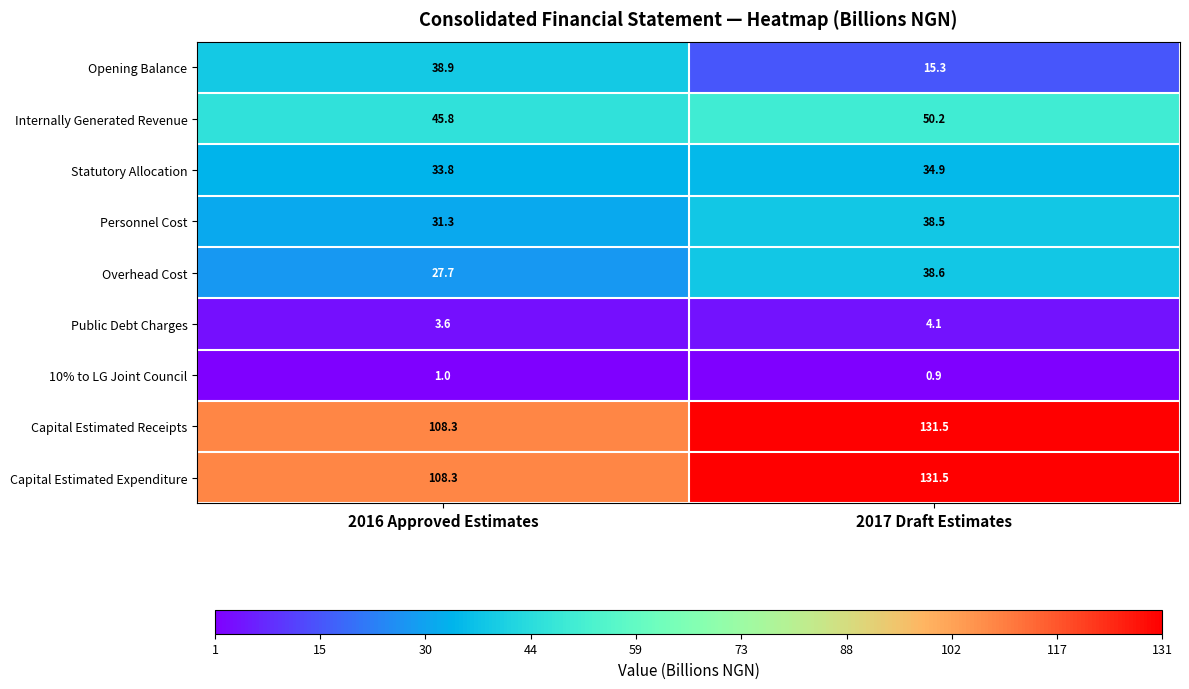

What is the difference between the highest and lowest values at 2017 Draft Estimates?

130.6